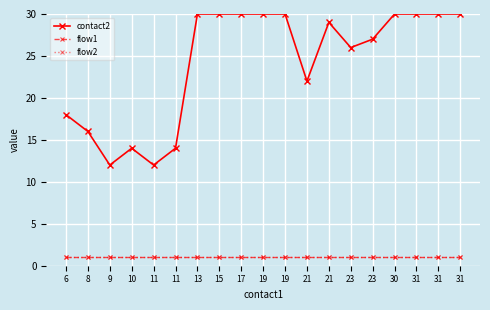

Is this an area chart (filled region under the line)?

No